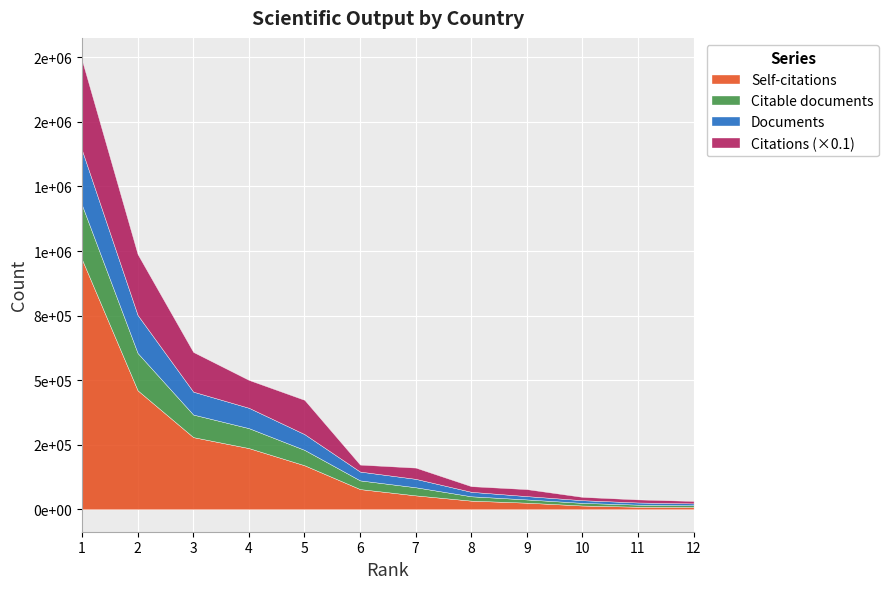

What are all the series names shown in the legend?

Self-citations, Citable documents, Documents, Citations (×0.1)